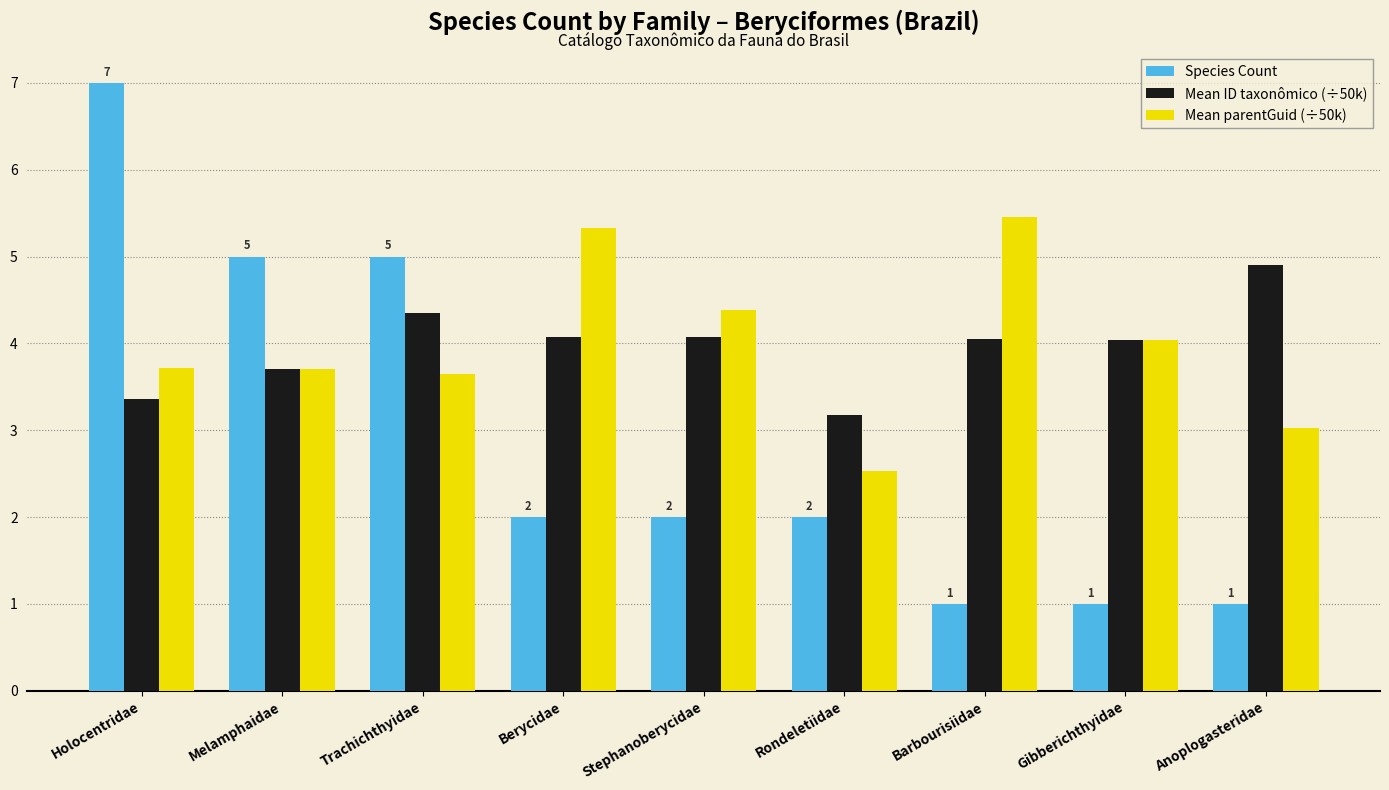

Which series has the largest range (max minus min)?

Species Count